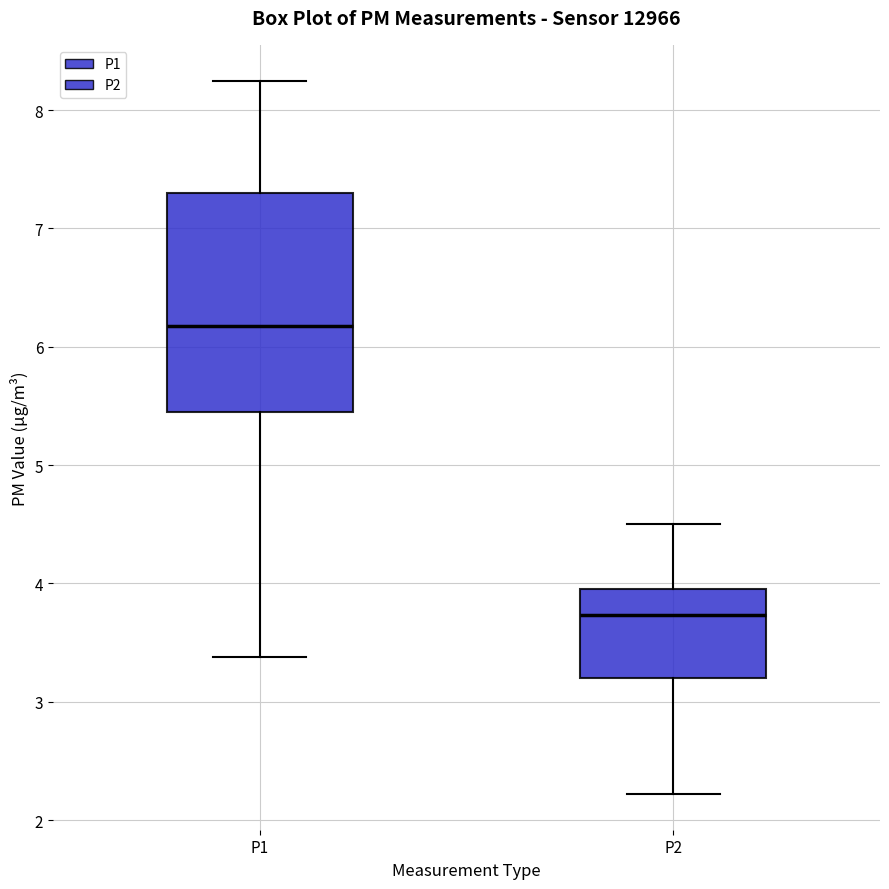

Where is the lower edge of the box for P1 on the y-axis? The values are not printed on the chart, so give them approximately, as read against the axis.

5.4